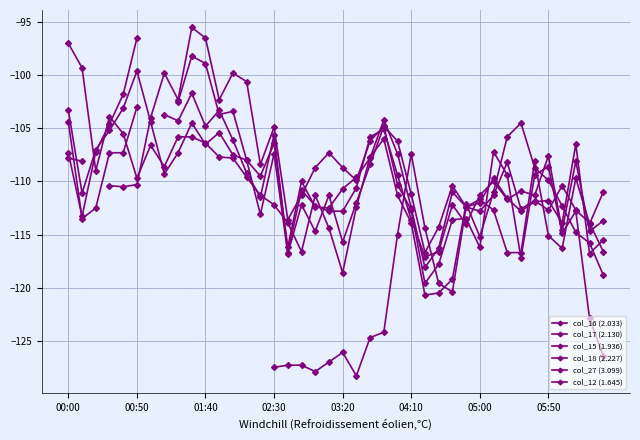

Between 9 and 11, which is larger?

9